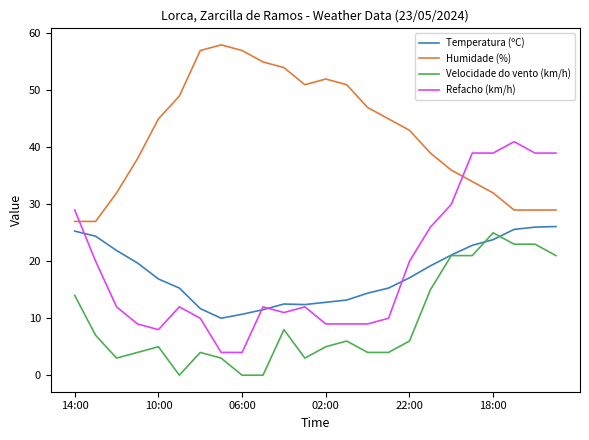

How many lines are shown in the chart?

4